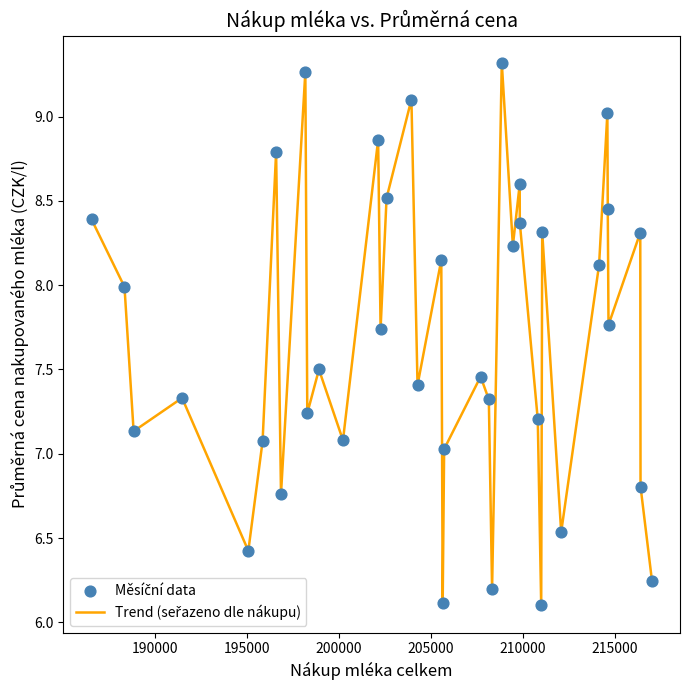

What is the minimum value shown in the chart?

6.1